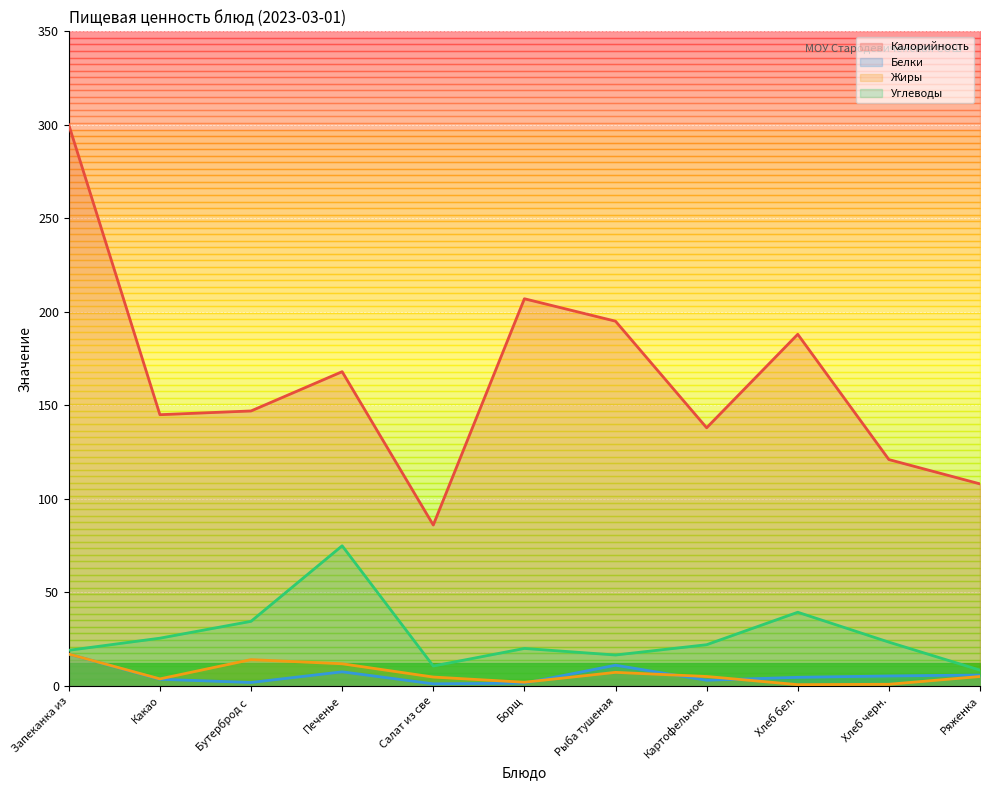

The Калорийность series shows 120.6 at Рыба тушеная. True or false?

False